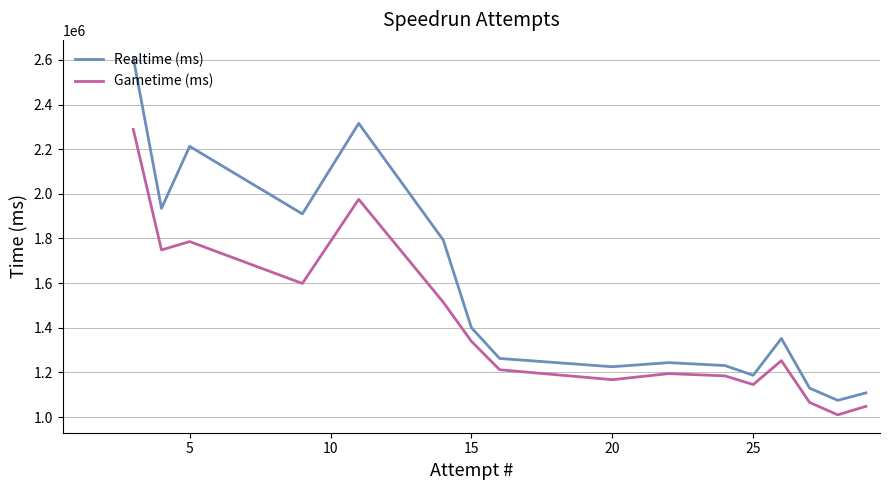

At how many categories does at least one series exceed 1632151?

6